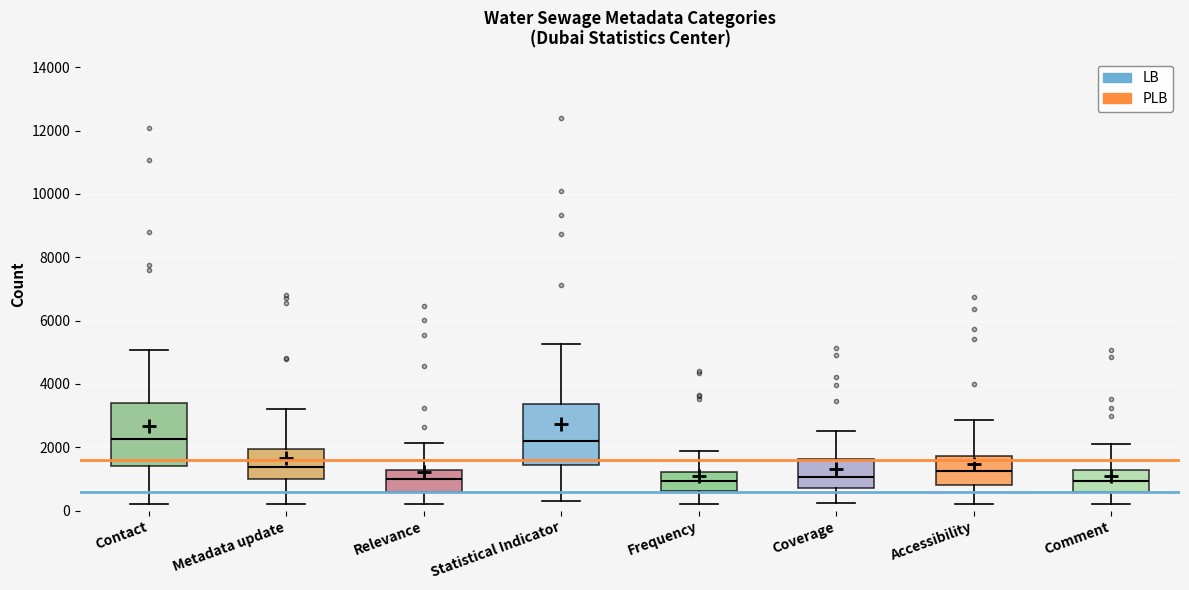

Where does the median line of the box for Accessibility sit on the y-axis? The values are not printed on the chart, so give them approximately, as read against the axis.

1200